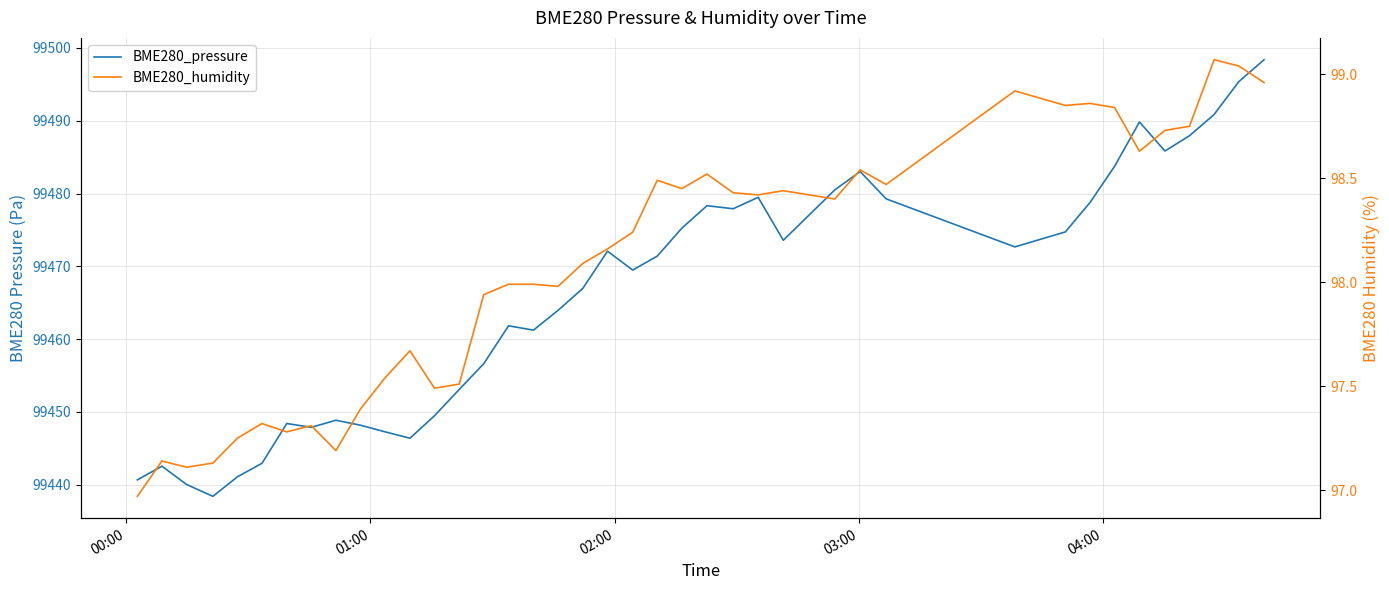

How many lines are shown in the chart?

2